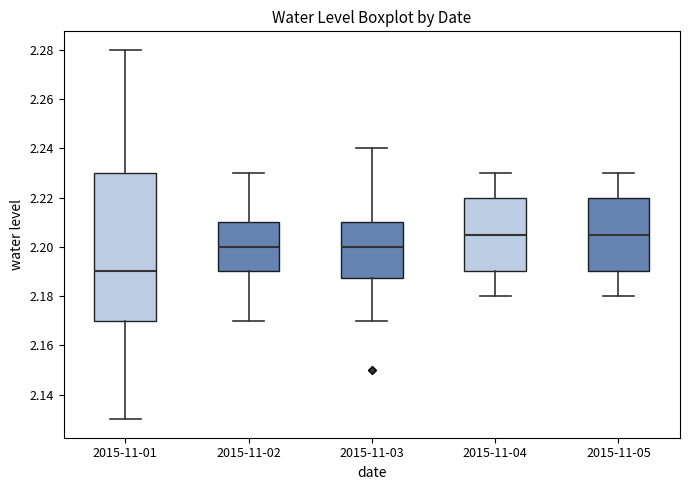

Which box is the tallest, from its lower edge to its upper edge?

2015-11-01